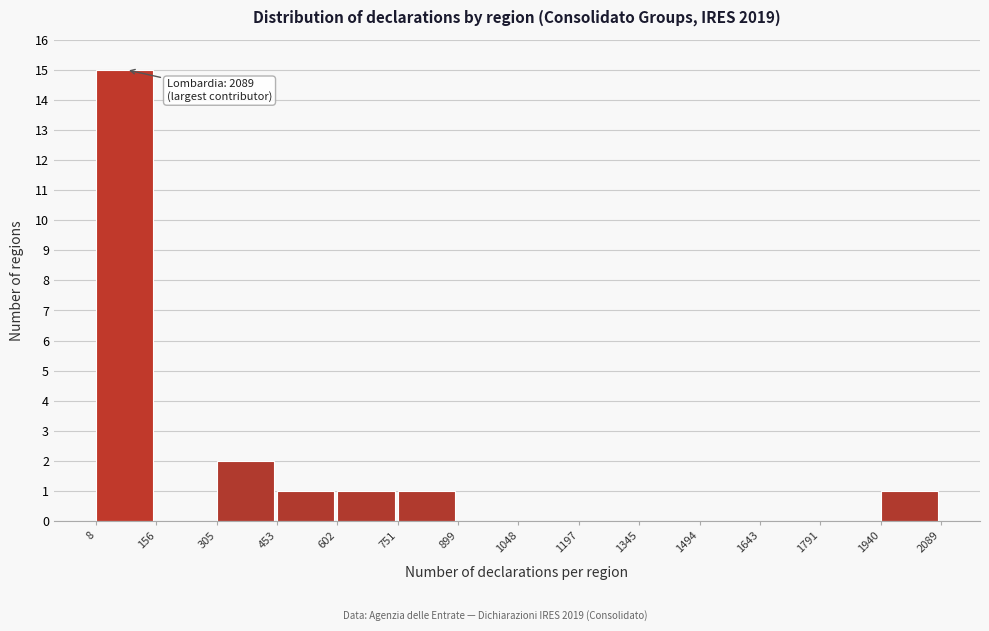

Over which range of the x-axis is the bar tallest?

8 to 156